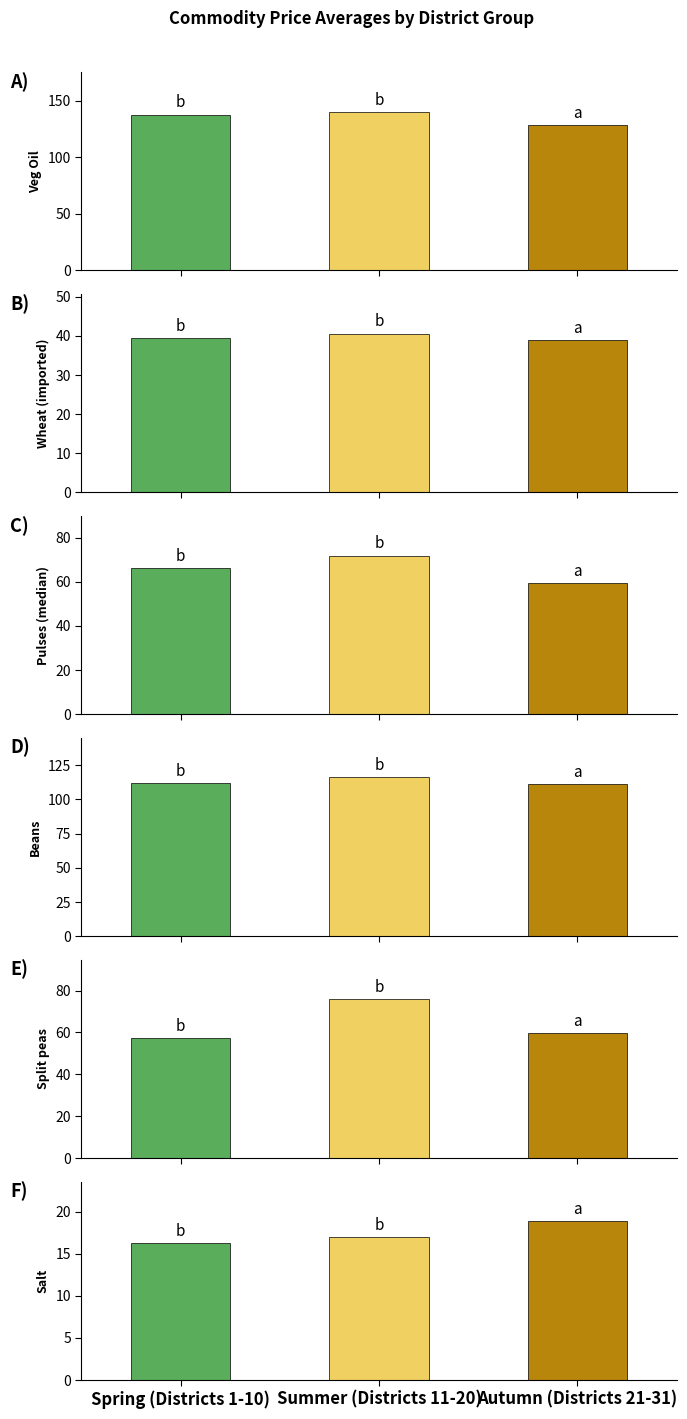

What are all the series names shown in the legend?

Veg Oil, Wheat (imported), Pulses (median), Beans, Split peas, Salt